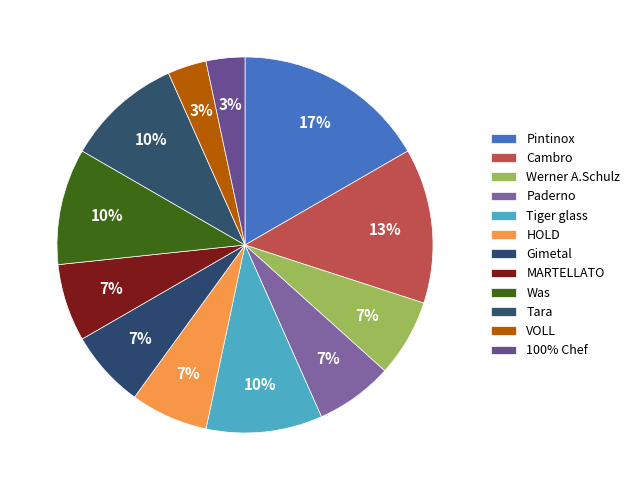

To the nearest percent, what portion does Pintinox represent?

17%